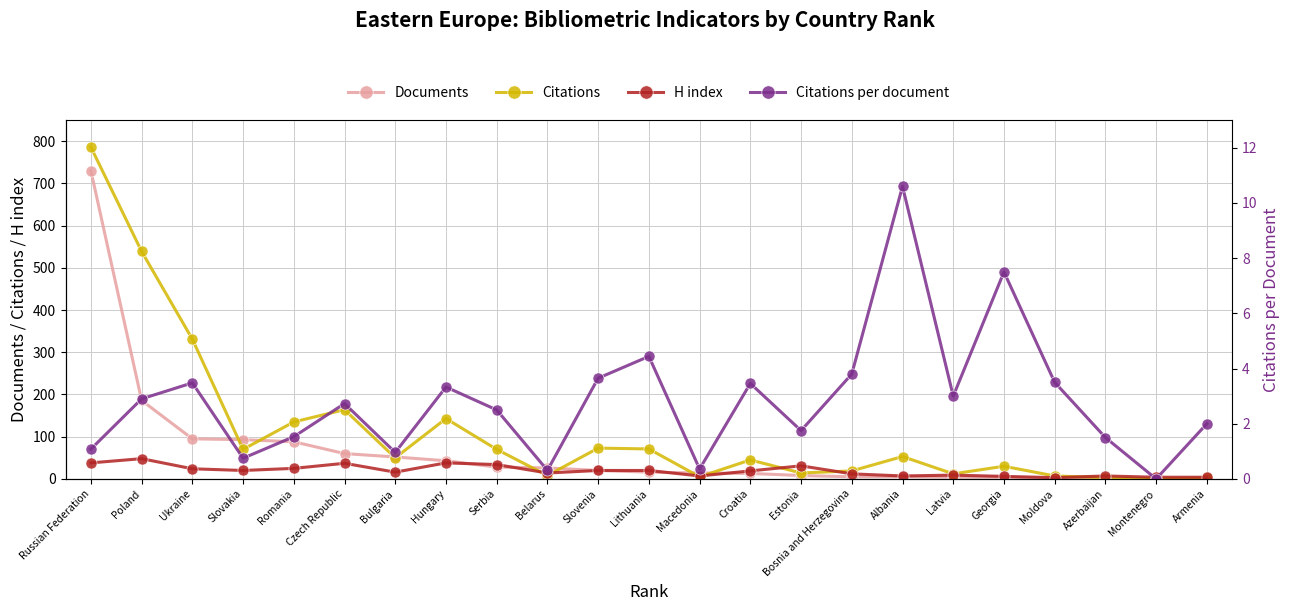

List the labels in order of Citations value, smallest first.

Montenegro, Armenia, Azerbaijan, Macedonia, Moldova, Belarus, Latvia, Estonia, Bosnia and Herzegovina, Georgia, Croatia, Bulgaria, Albania, Slovakia, Serbia, Lithuania, Slovenia, Romania, Hungary, Czech Republic, Ukraine, Poland, Russian Federation